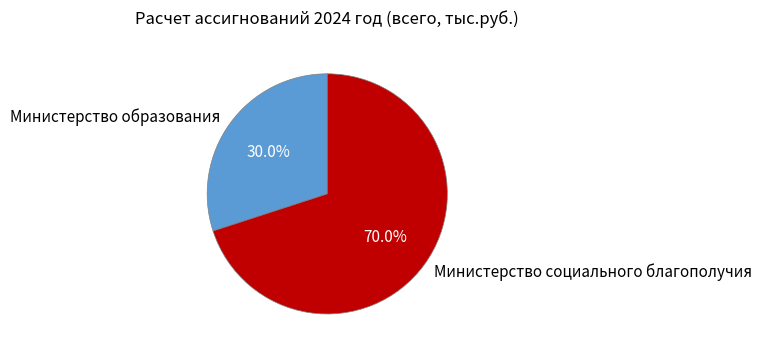

Approximately how many times larger is the value at Министерство образования compared to Министерство социального благополучия?

0.4